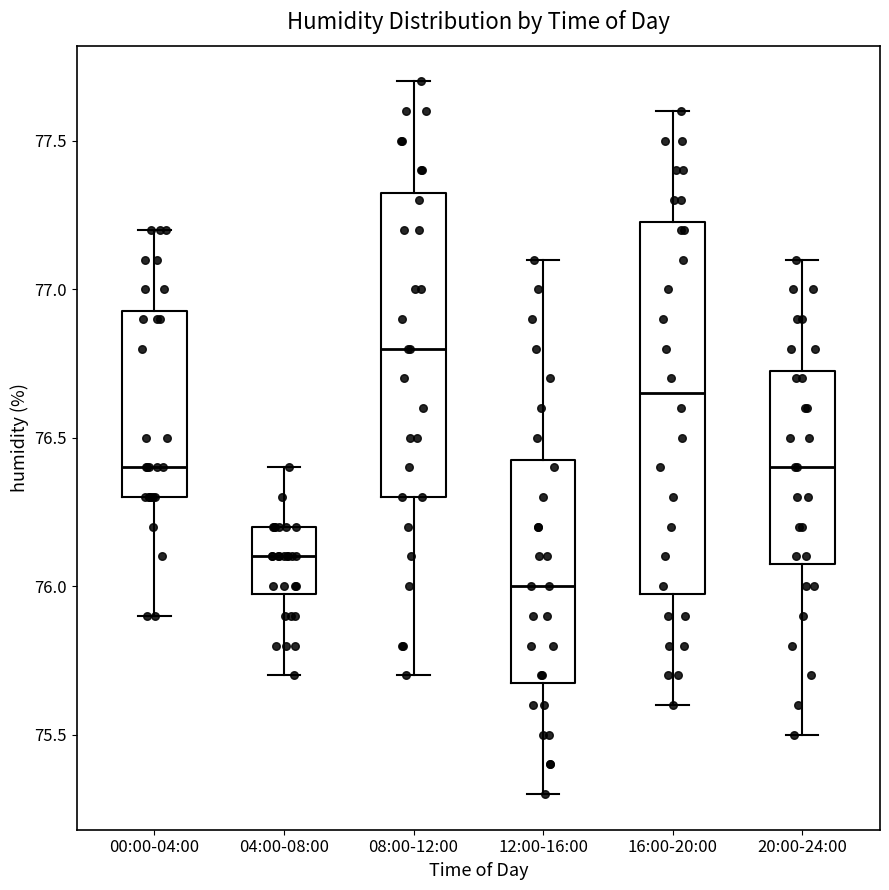

Comparing the boxes themselves (not the whiskers), which one is the tallest?

16:00-20:00